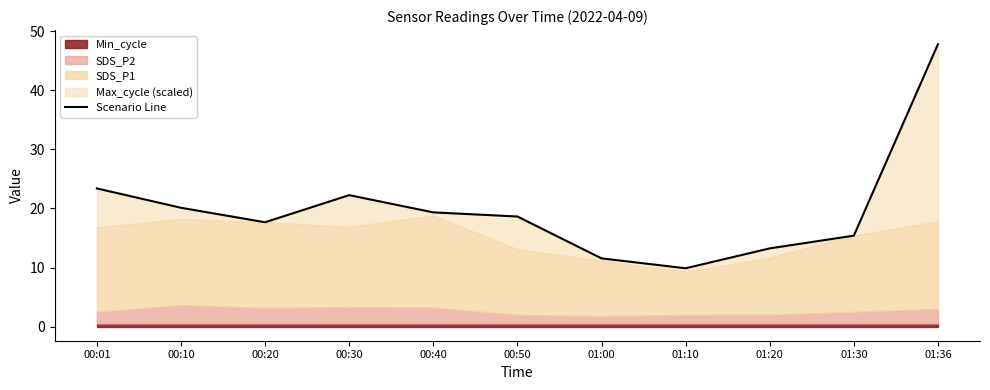

Between 00:30 and 01:20, which is larger?

00:30